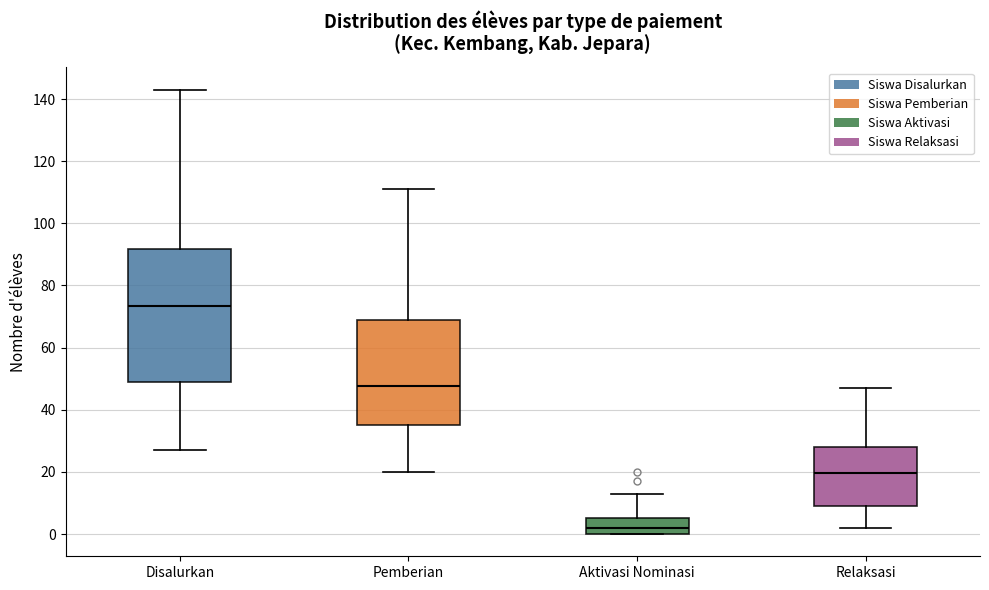

Reading left to right, transcribe this box plot: for each box, give where its median line is, the range the box spans, and where its two whiskers end, as read against the y-axis. The values are not printed on the chart, so give them approximately, as read against the axis.

Disalurkan: median 74, box 50 to 92, whiskers 28 to 144
Pemberian: median 48, box 36 to 70, whiskers 20 to 112
Aktivasi Nominasi: median 2, box 0 to 6, whiskers 0 to 14
Relaksasi: median 20, box 10 to 28, whiskers 2 to 48